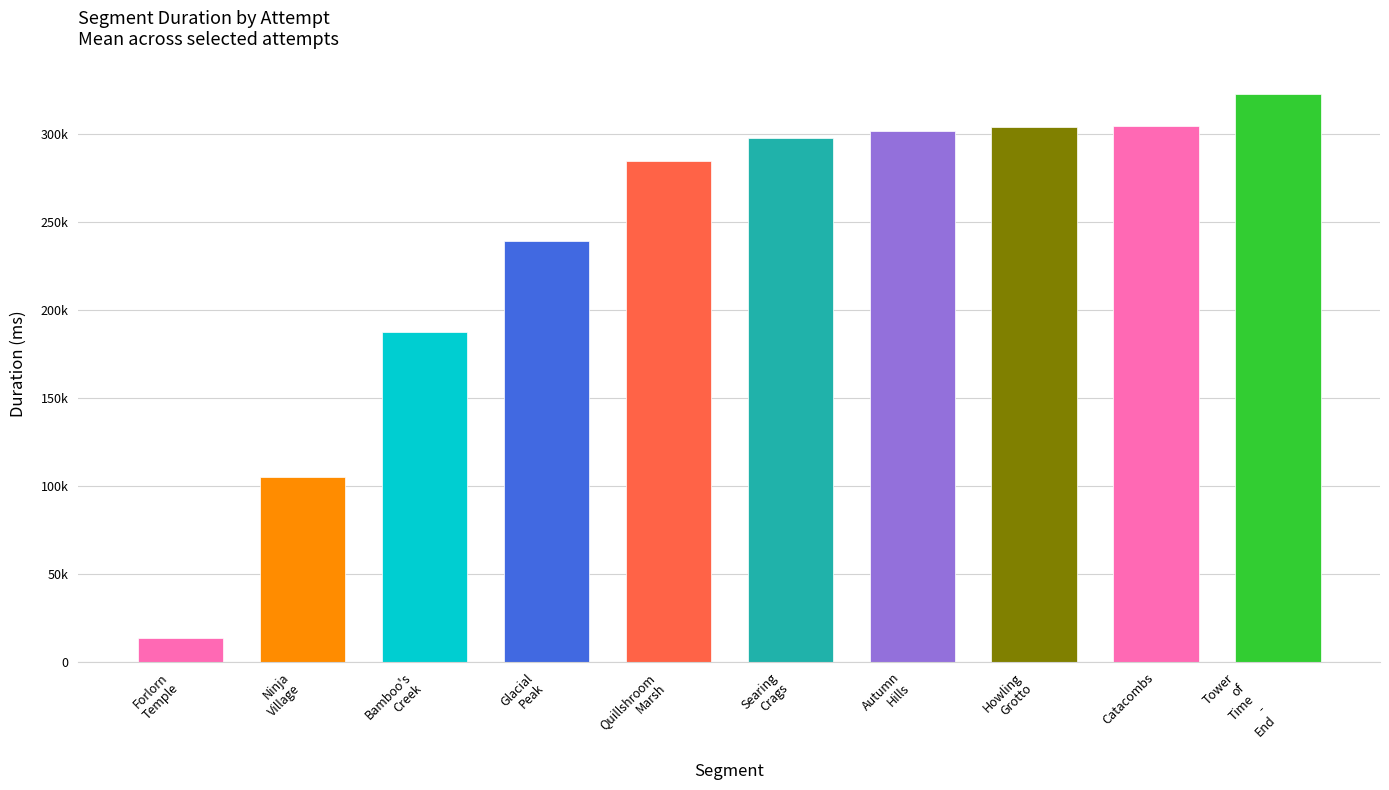

How many data points does each series have?

10